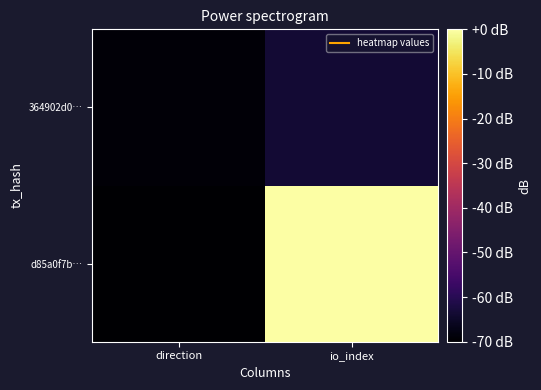

Reading left to right, what are all the values shown in this chart?

d85a0f7b…: direction=-70.0	io_index=0.0
364902d0…: direction=-69.0	io_index=-63.5